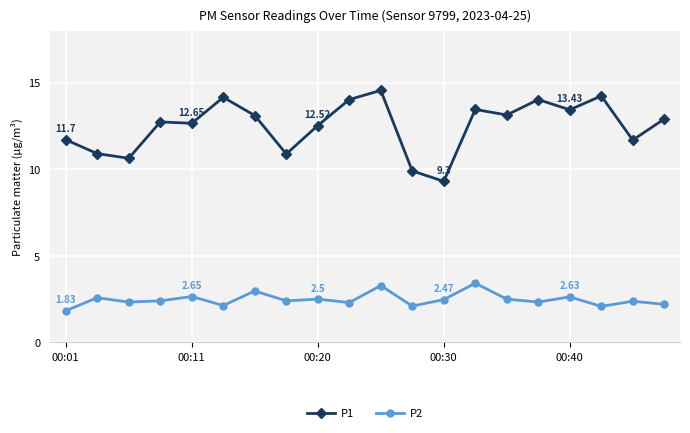

How many distinct data groups are displayed?

2